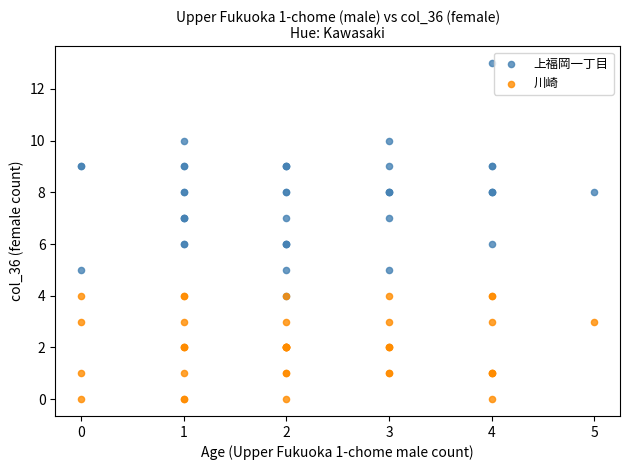

Which series has the widest spread of Y values?

上福岡一丁目